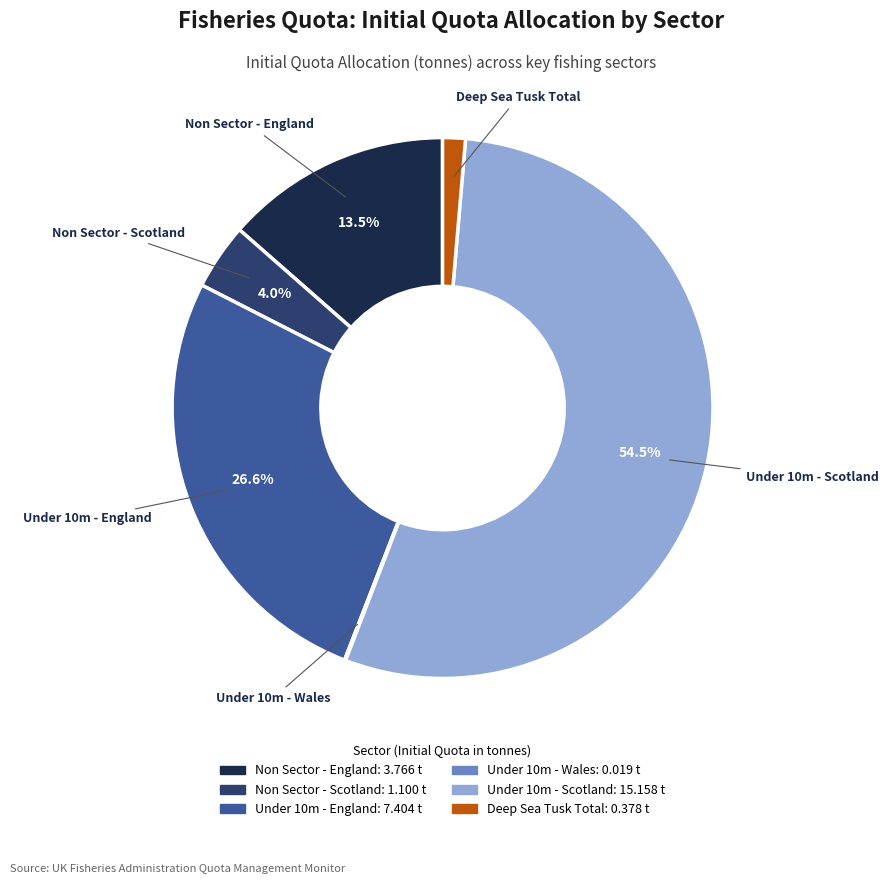

Is there a majority slice in this chart?

Yes